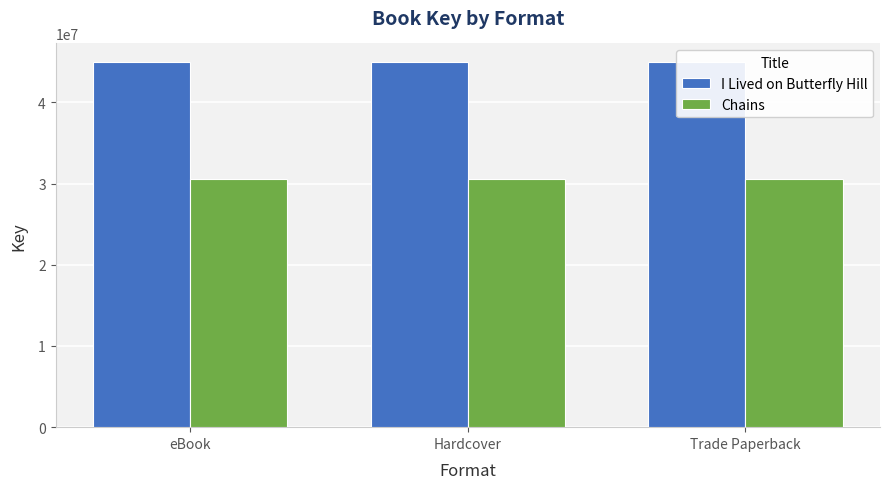

Reading right to left, extract all data points from this chart.

I Lived on Butterfly Hill: 45004121	45004121	45004121
Chains: 30585656	30585656	30585656